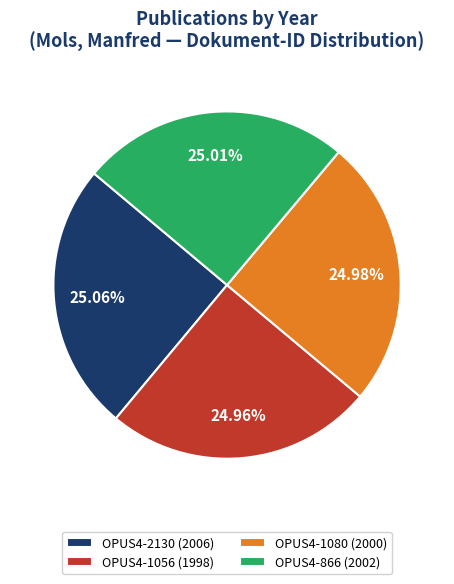

To the nearest percent, what is the combined percentage of OPUS4-866 (2002) and OPUS4-1080 (2000)?

50%